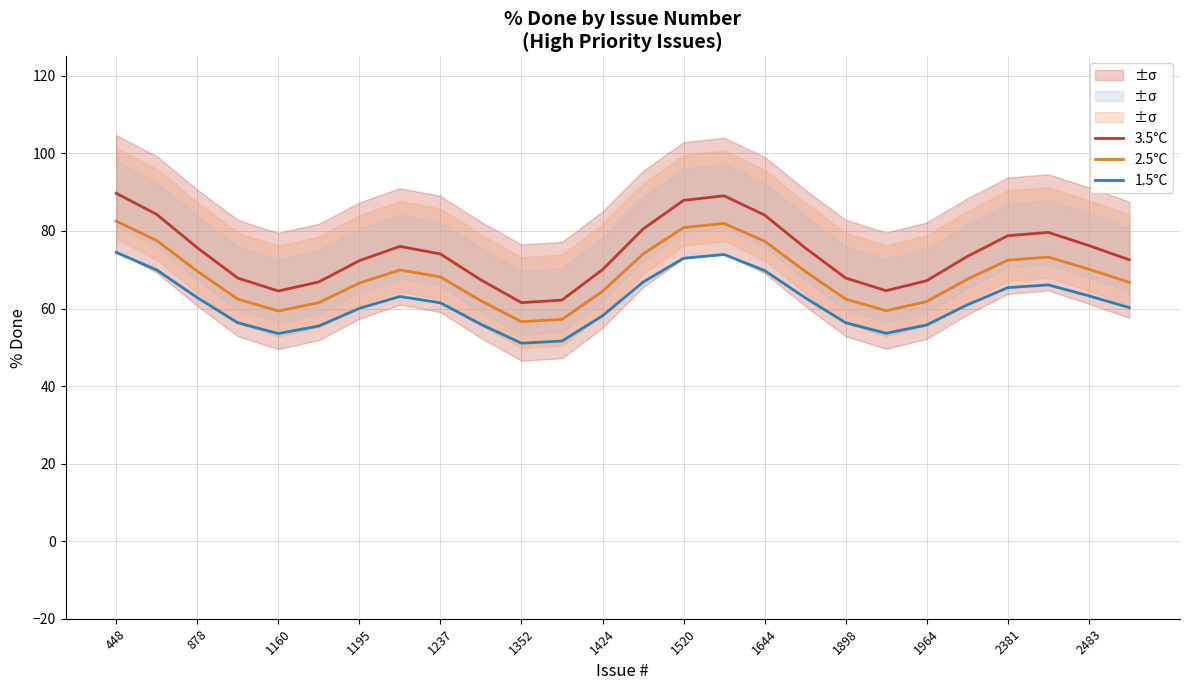

True or false: 2.5°C and 1.5°C cross at least once.

False